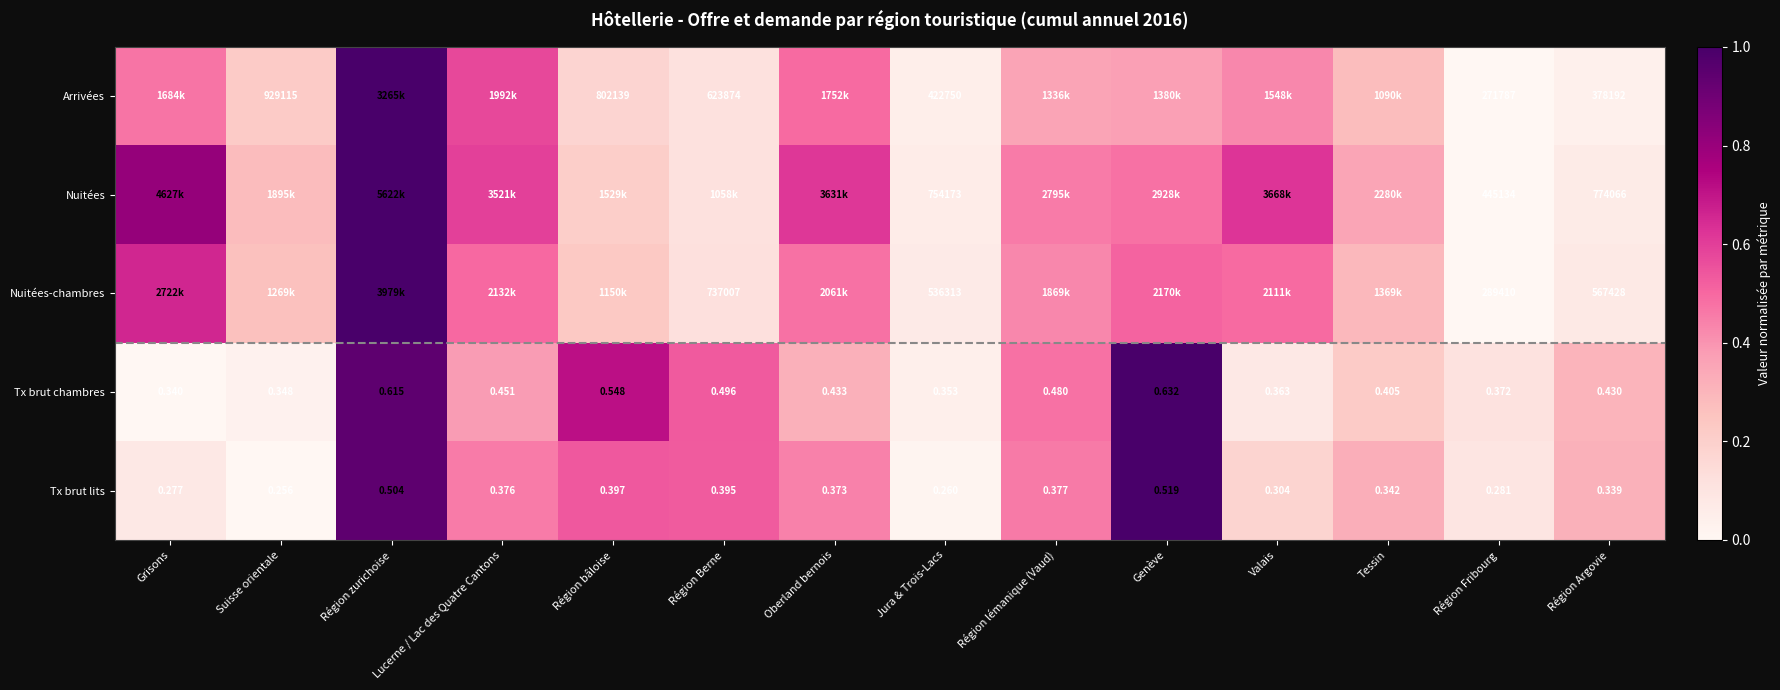

Which has a higher value, Oberland bernois or Région Berne?

Oberland bernois